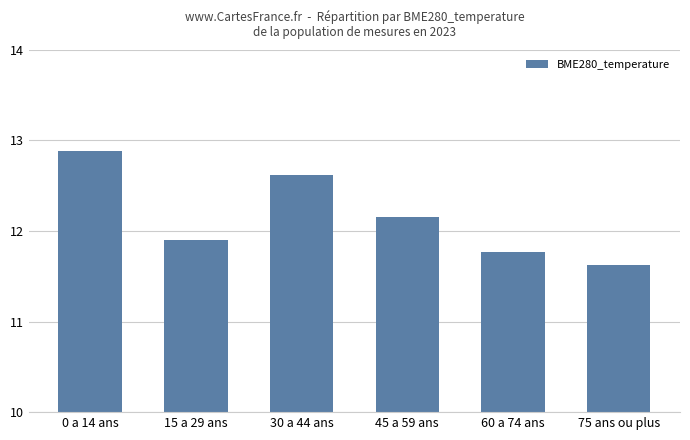

Read the value at 45 a 59 ans.

12.2